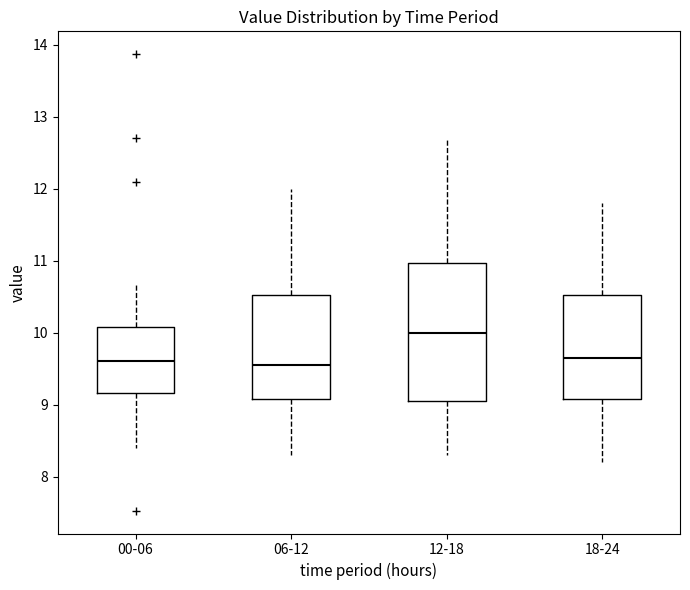

Reading left to right, transcribe this box plot: for each box, give where its median line is, the range the box spans, and where its two whiskers end, as read against the y-axis. The values are not printed on the chart, so give them approximately, as read against the axis.

00-06: median 9.6, box 9.2 to 10.1, whiskers 8.4 to 10.7
06-12: median 9.6, box 9.1 to 10.5, whiskers 8.3 to 12.0
12-18: median 10.0, box 9.1 to 11.0, whiskers 8.3 to 12.7
18-24: median 9.7, box 9.1 to 10.5, whiskers 8.2 to 11.8